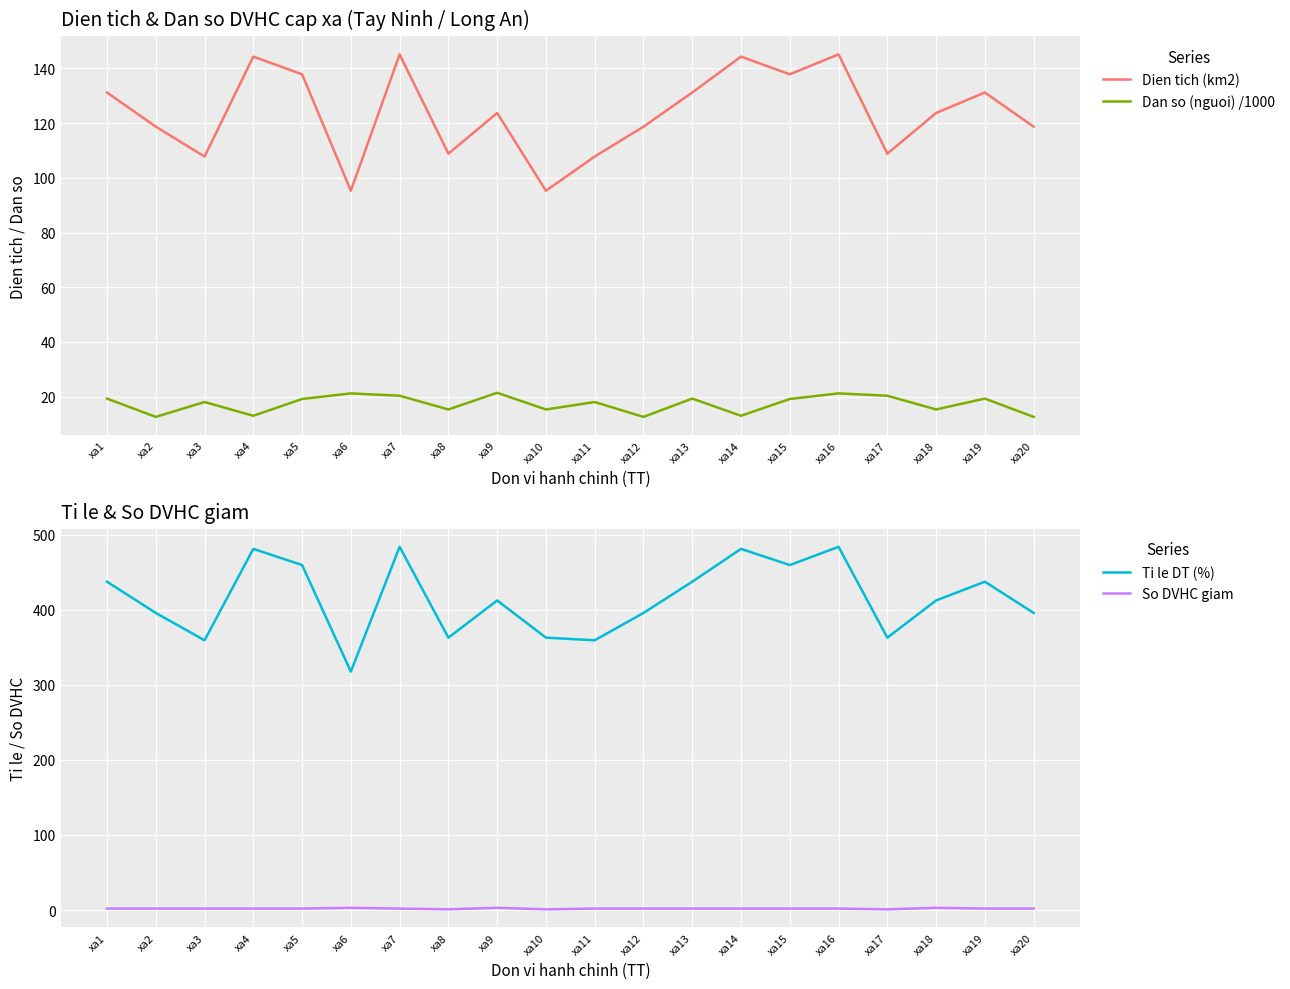

Count the number of categories in the chart.

20